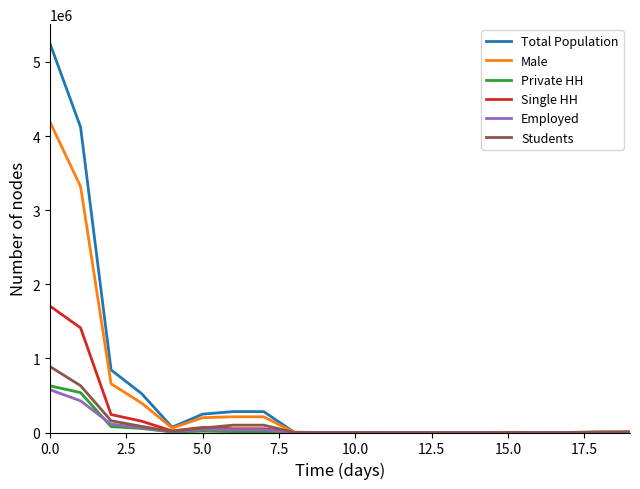

How many lines are shown in the chart?

6